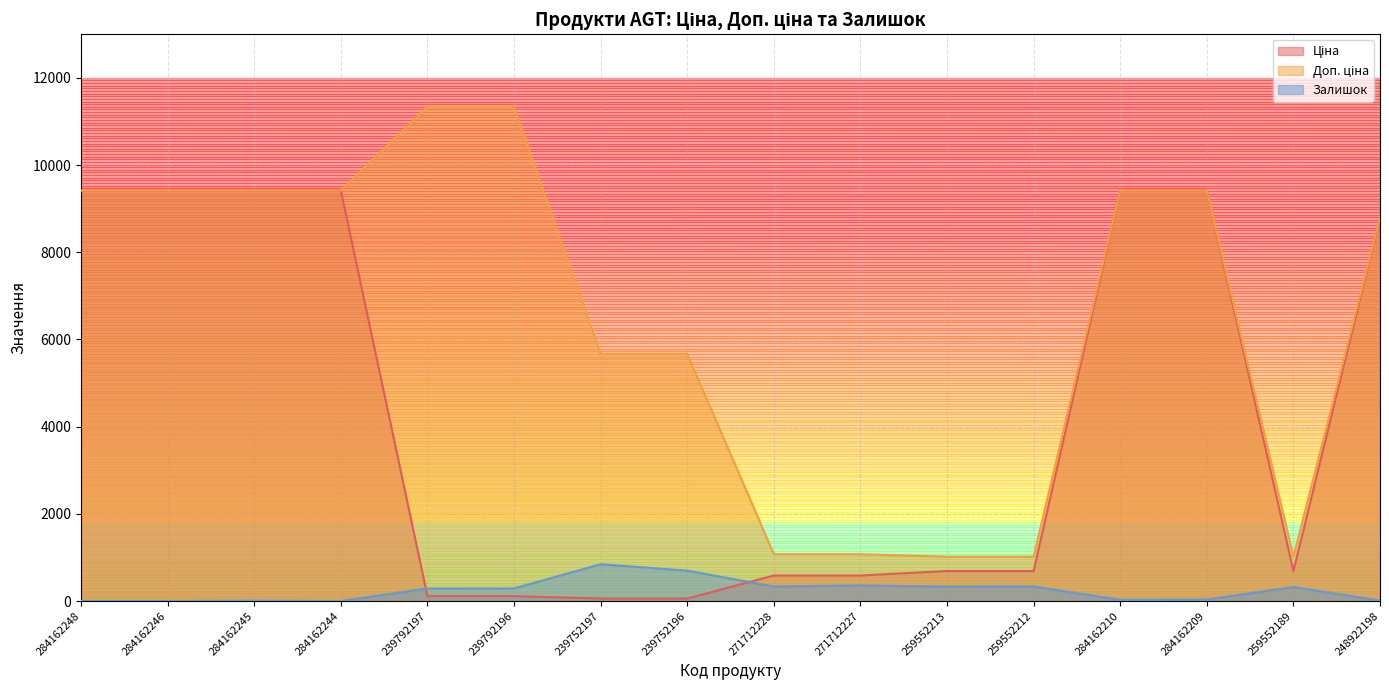

Reading left to right, list all the values displayed in this chart.

Ціна: 284162248=9416.9	284162246=9416.9	284162245=9416.9	284162244=9416.9	239792197=113.3	239792196=113.3	239752197=56.7	239752196=56.7	271712228=586.0	271712227=586.0	259552213=689.1	259552212=689.1	284162210=9416.9	284162209=9416.9	259552189=689.1	248922198=8797.6
Доп. ціна: 284162248=9416.9	284162246=9416.9	284162245=9416.9	284162244=9416.9	239792197=11334.0	239792196=11334.0	239752197=5667.0	239752196=5667.0	271712228=1074.5	271712227=1074.5	259552213=1017.8	259552212=1017.8	284162210=9416.9	284162209=9416.9	259552189=1017.8	248922198=8797.6
Залишок: 284162248=0.0	284162246=0.0	284162245=9.0	284162244=0.0	239792197=289.0	239792196=290.0	239752197=845.0	239752196=698.0	271712228=333.0	271712227=359.0	259552213=330.0	259552212=333.0	284162210=29.0	284162209=34.0	259552189=322.0	248922198=11.0